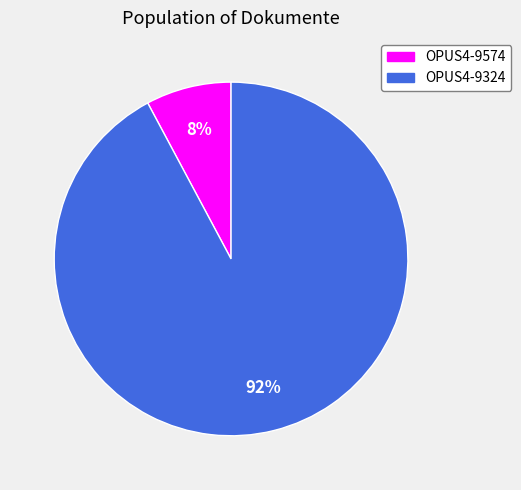

Between OPUS4-9324 and OPUS4-9574, which is larger?

OPUS4-9324